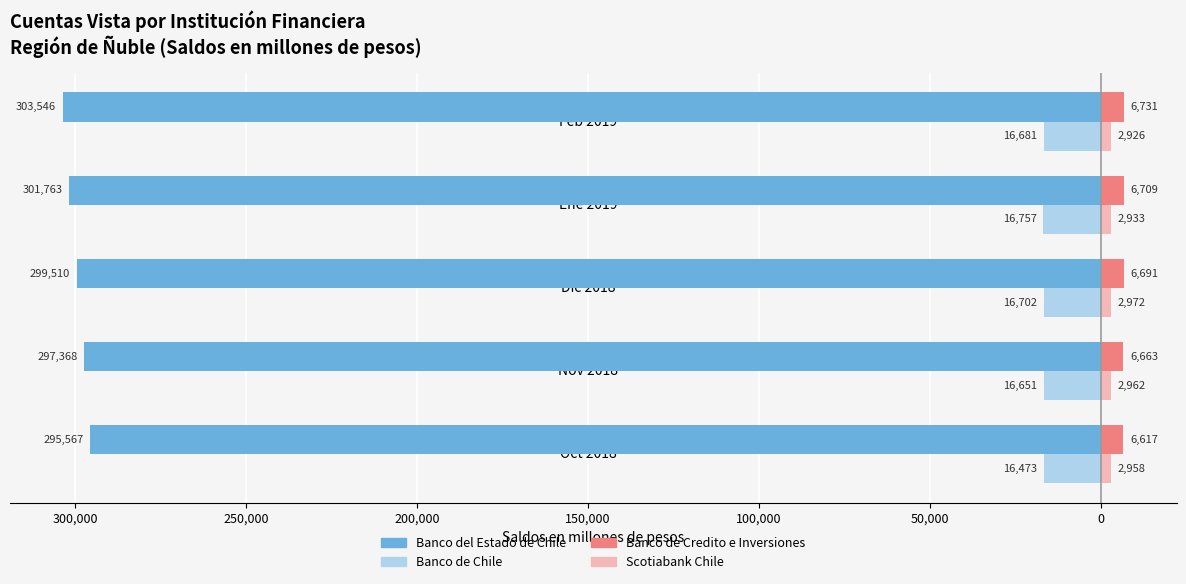

How many bars are there in total?

20